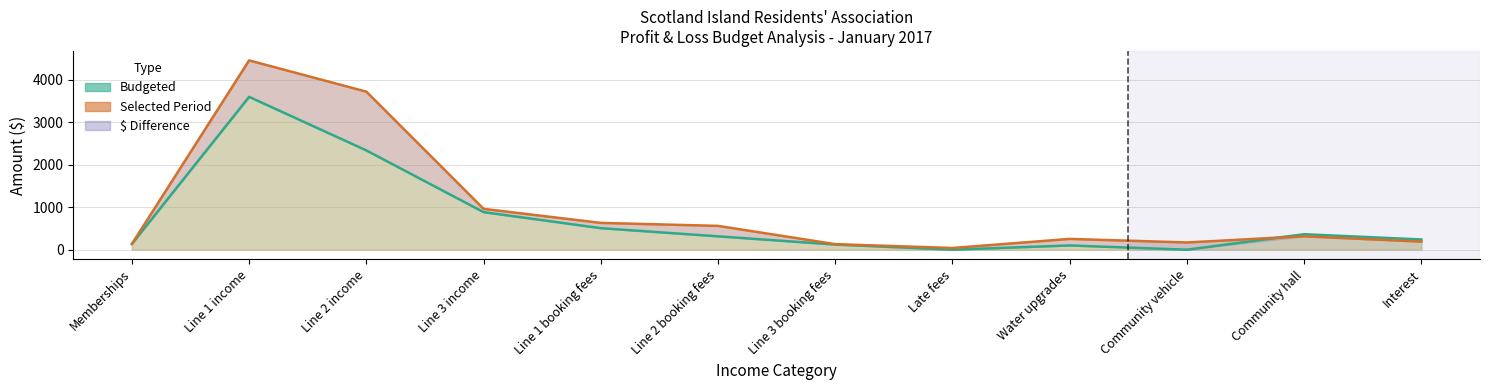

At which category is the sum across all series the highest?

Line 1 income